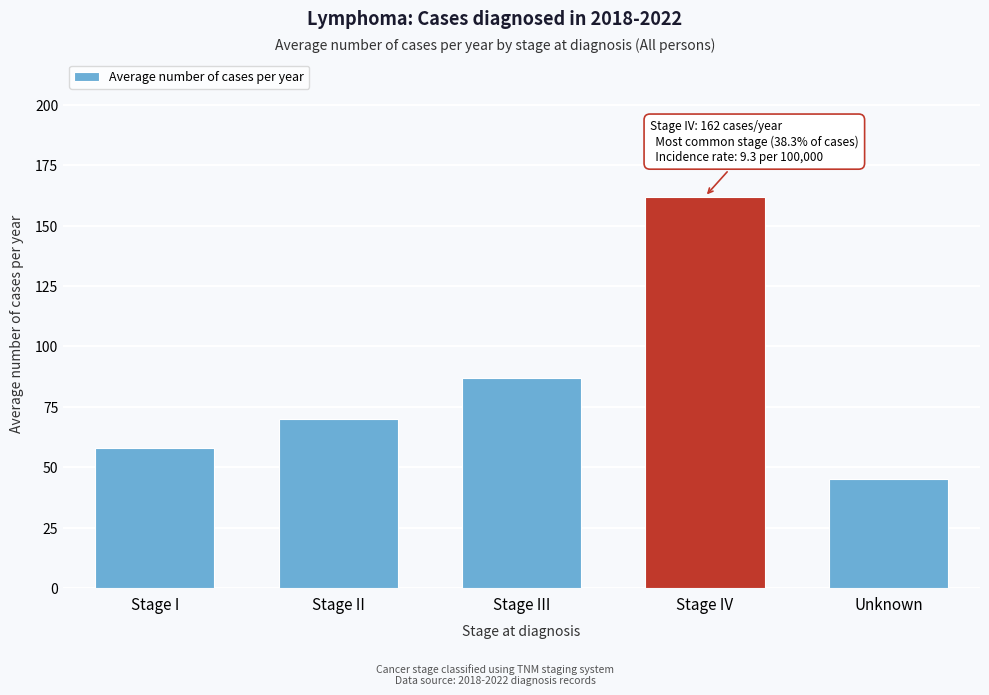

Reading right to left, list all the values displayed in this chart.

Unknown=45	Stage IV=162	Stage III=87	Stage II=70	Stage I=58